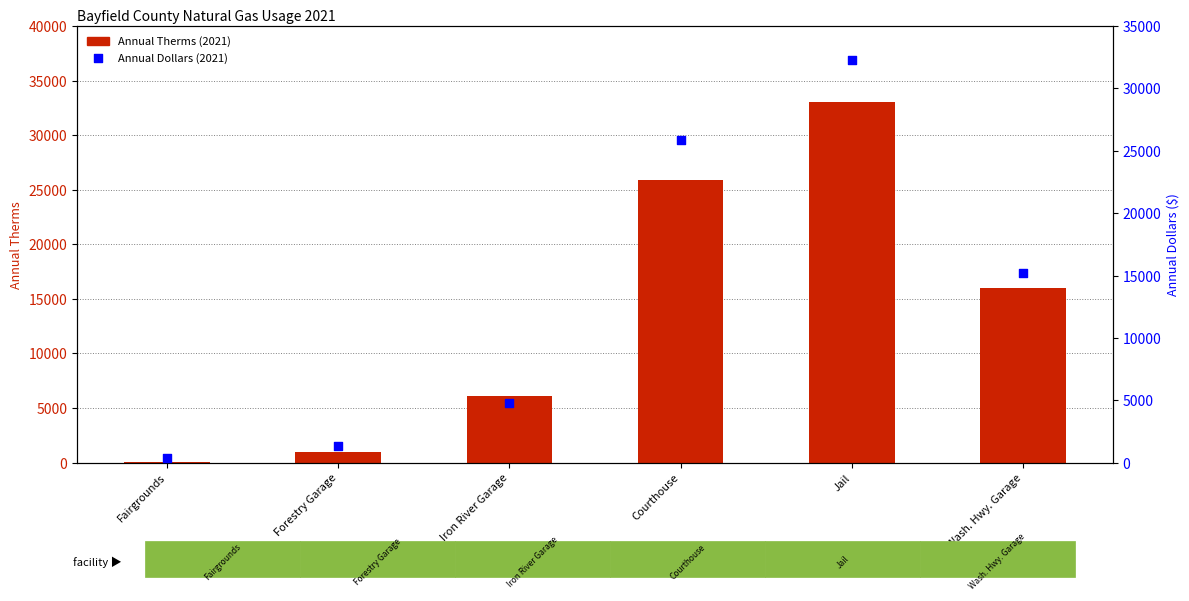

What are all the series names shown in the legend?

Annual Therms, Annual Dollars ($)